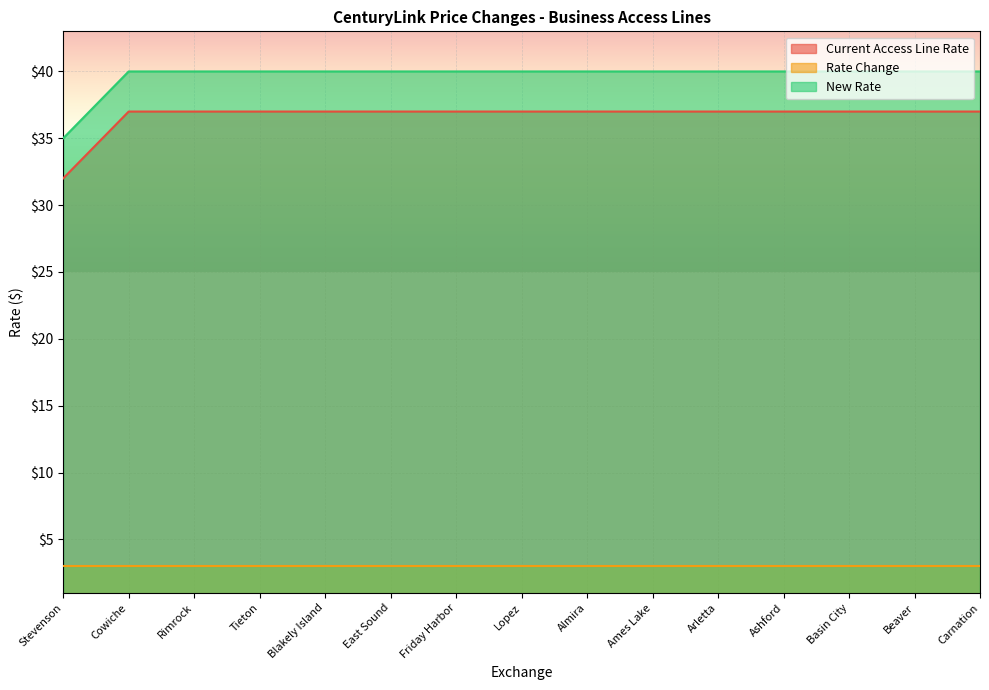

Is it true that New Rate equals 9 at Friday Harbor?

False